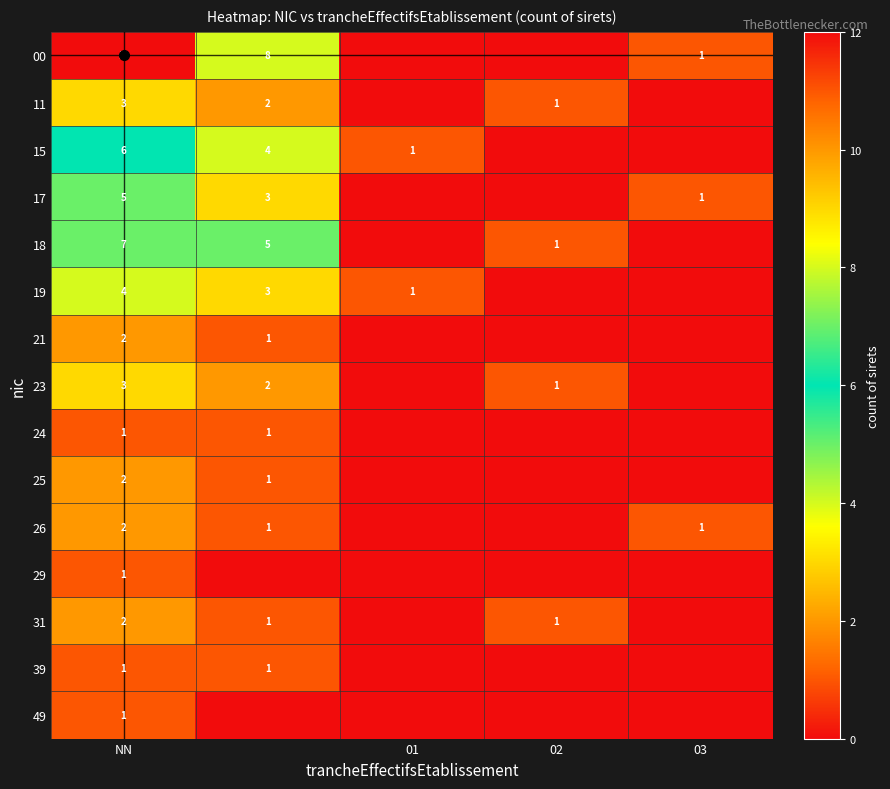

What is the difference between the highest and lowest values at NN?

11